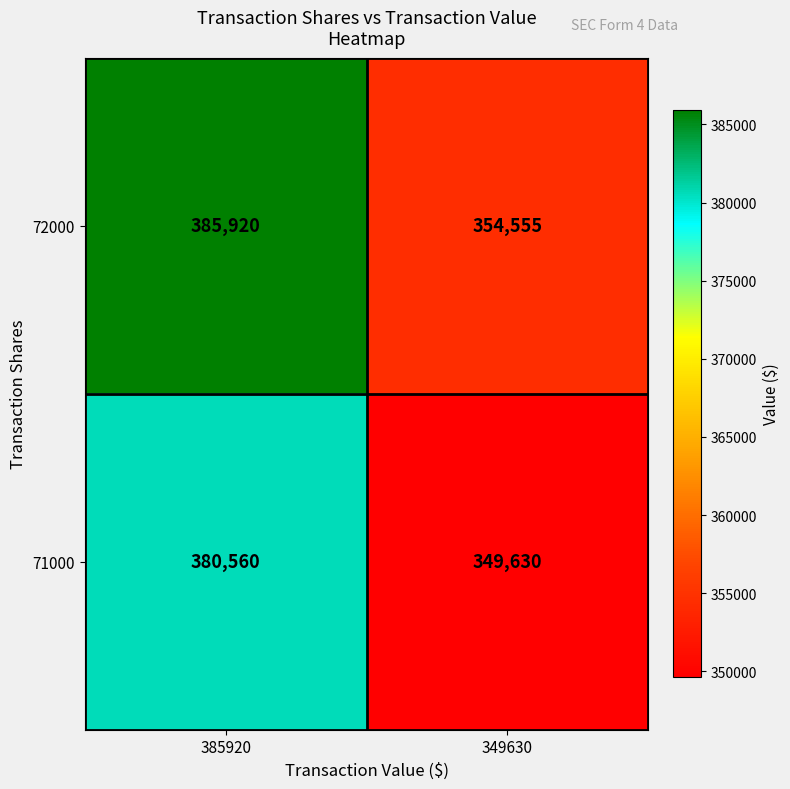

What is the difference between the highest and lowest values at 349630?

4925